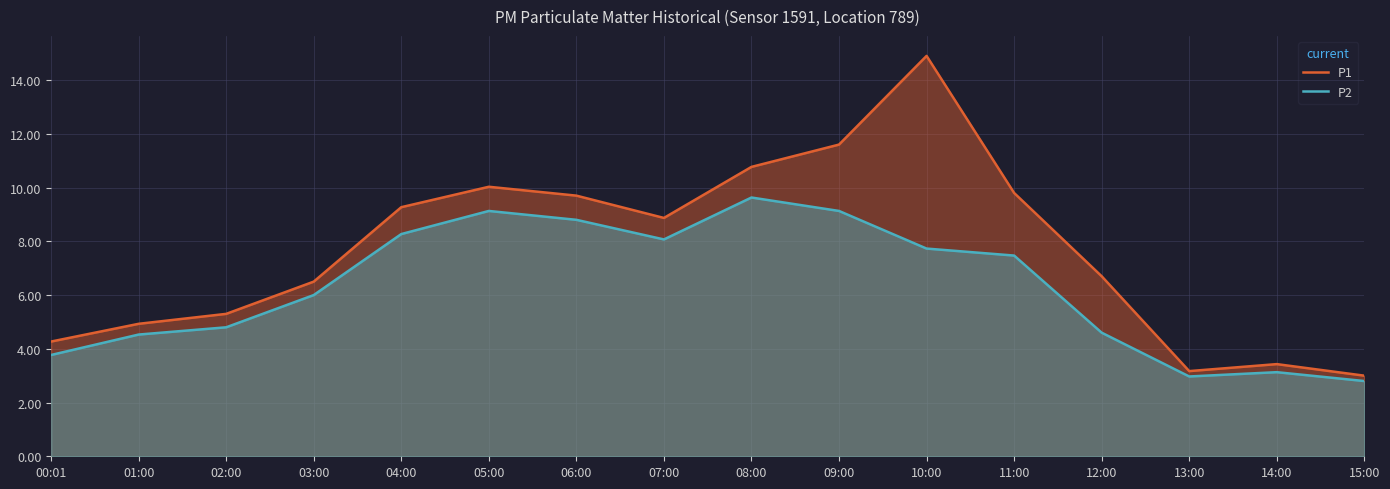

Rank the series at 03:00 from highest to lowest value.

P1, P2